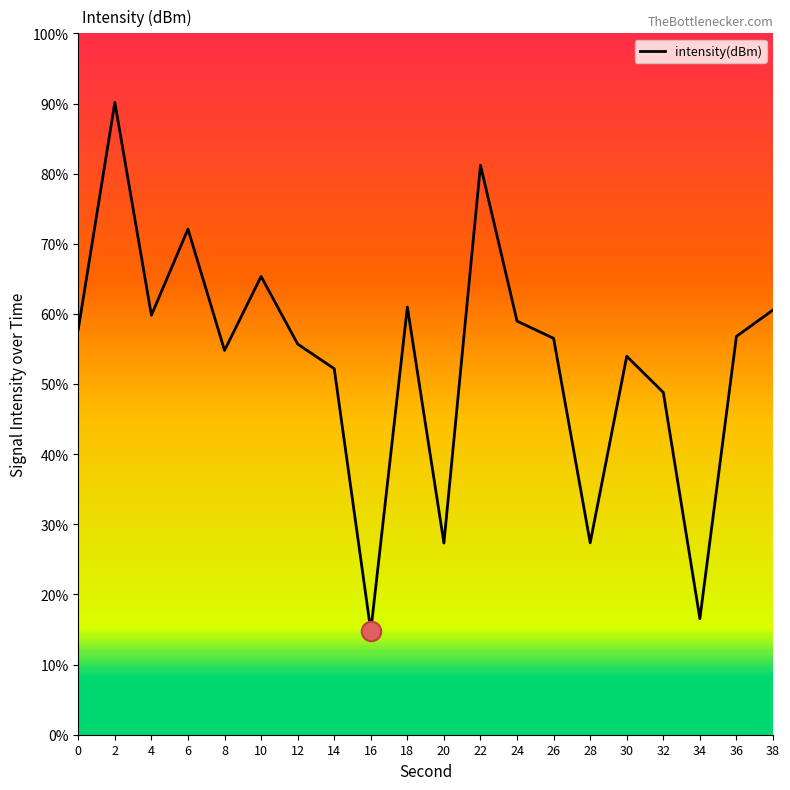

What is the smallest value displayed?

14.8